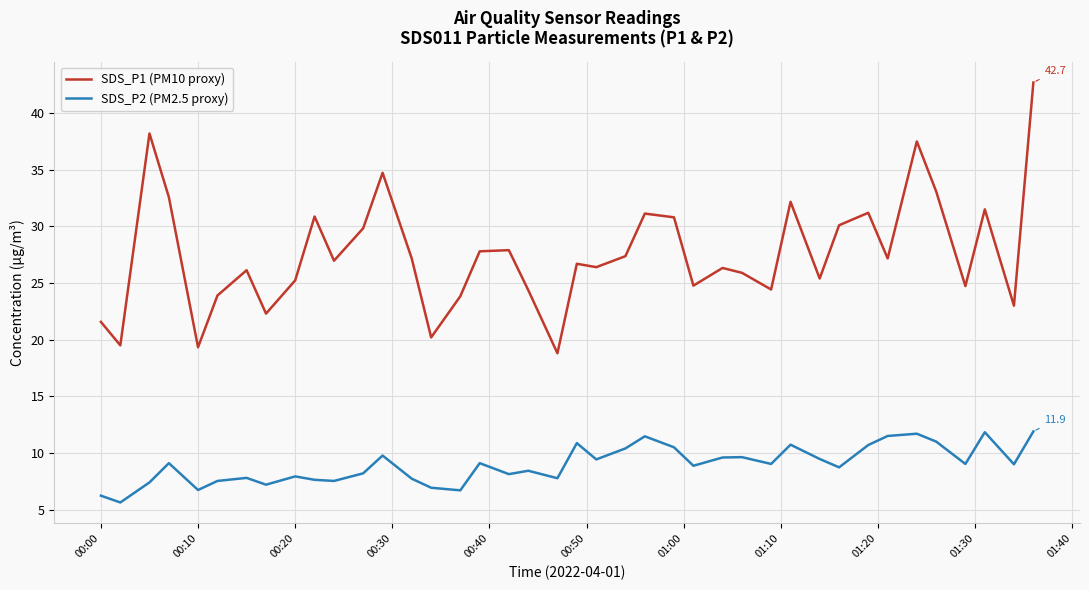

True or false: SDS_P2 (PM2.5 proxy) has more than 2 points higher than both neighbors.

True